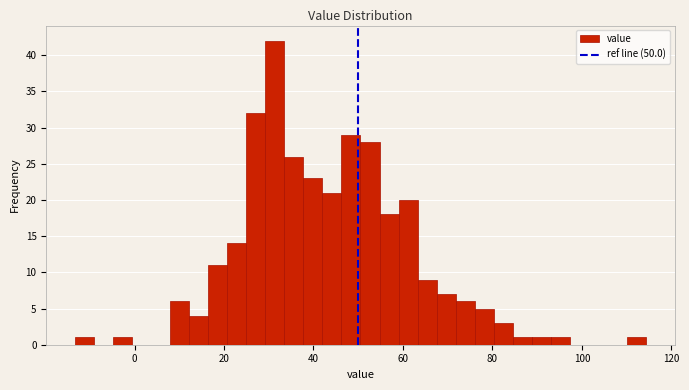

Around what value on the x-axis is the tallest bar? Give the approximate position of its centre, as read against the axis.

32